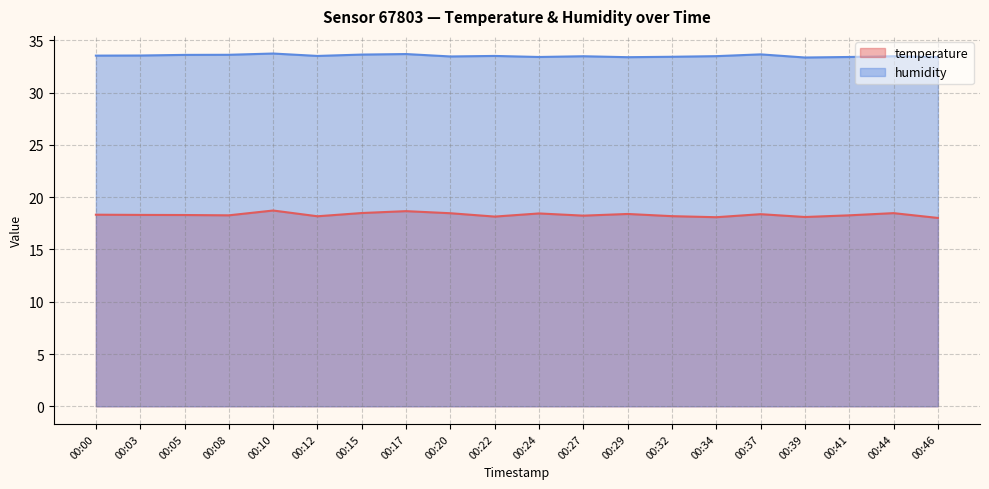

True or false: humidity and temperature cross at least once.

False